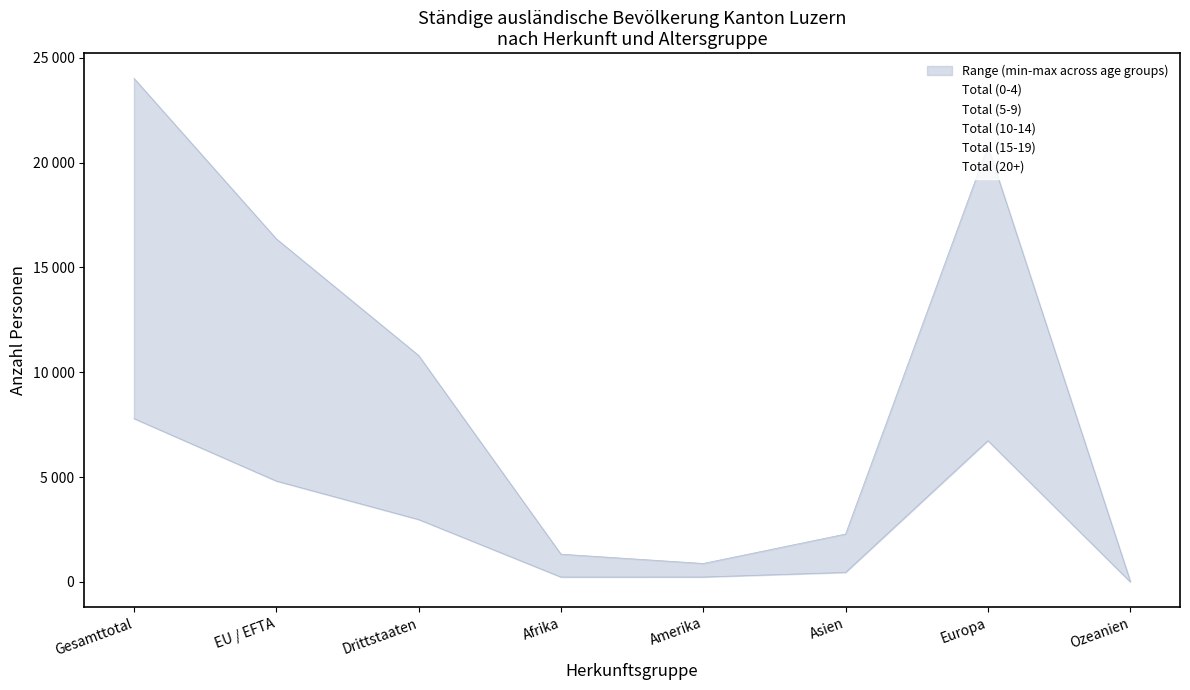

After their last crossing, which series has the higher values: Total (5-9) or Total (0-4)?

Total (0-4)